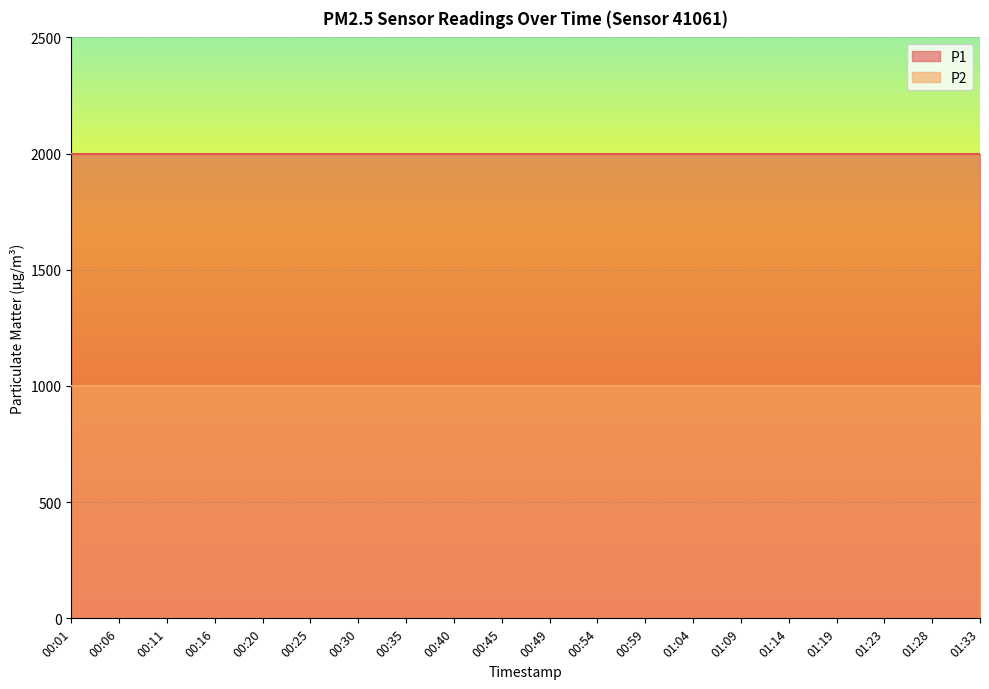

What is the smallest value displayed?

999.9